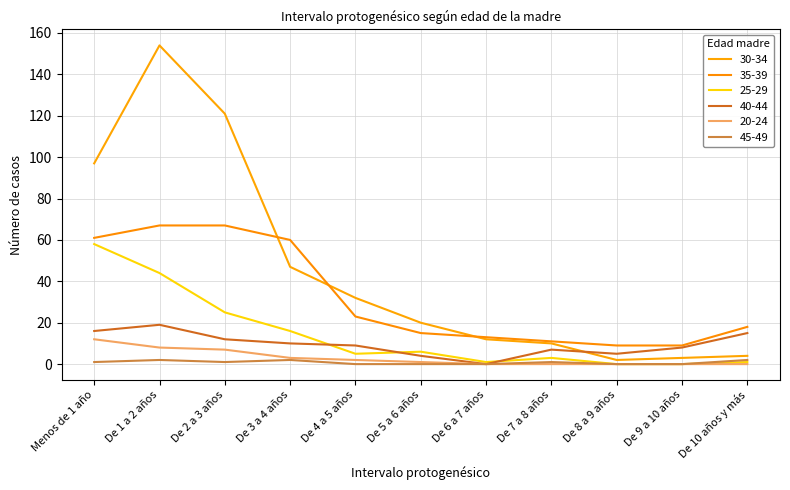

Is this an area chart (filled region under the line)?

No